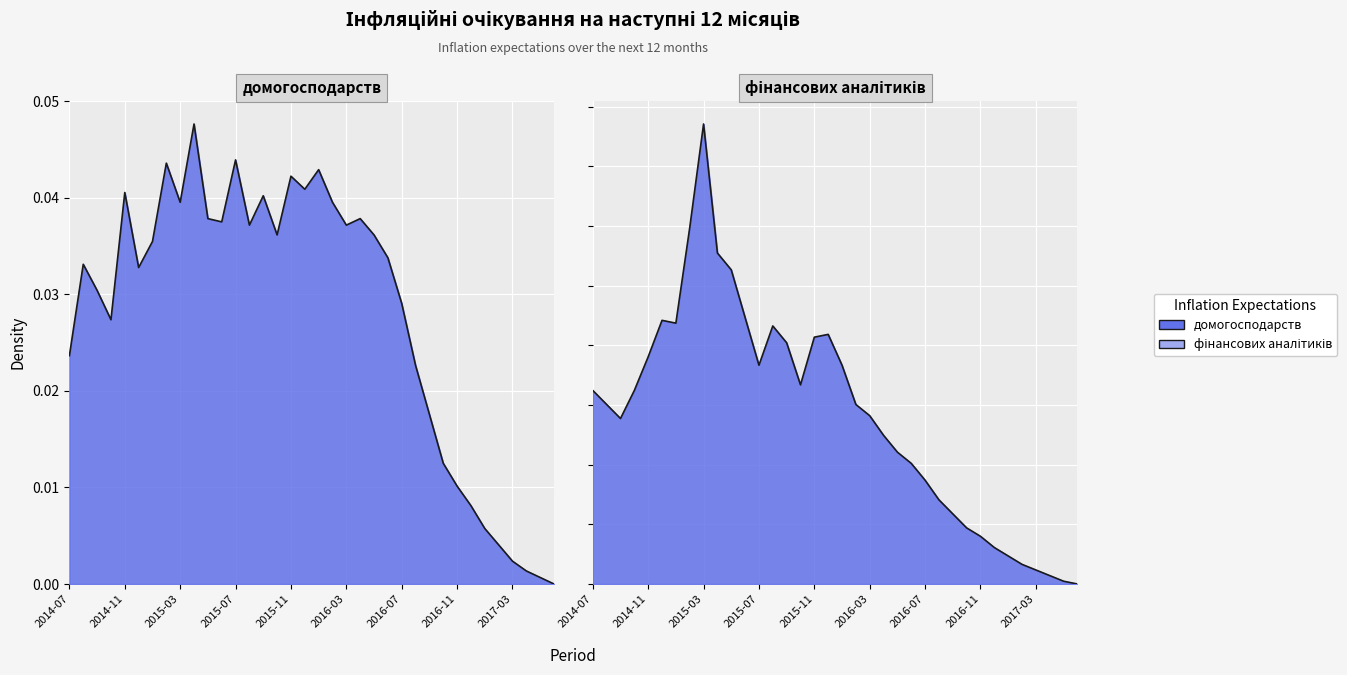

Which has a higher value, 2015-07 or 2015-02?

2015-07